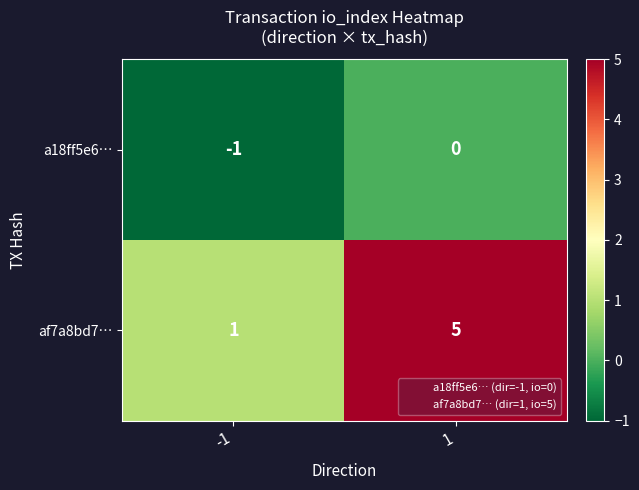

What is the difference between the maximum and minimum values in the af7a8bd7… series?

4